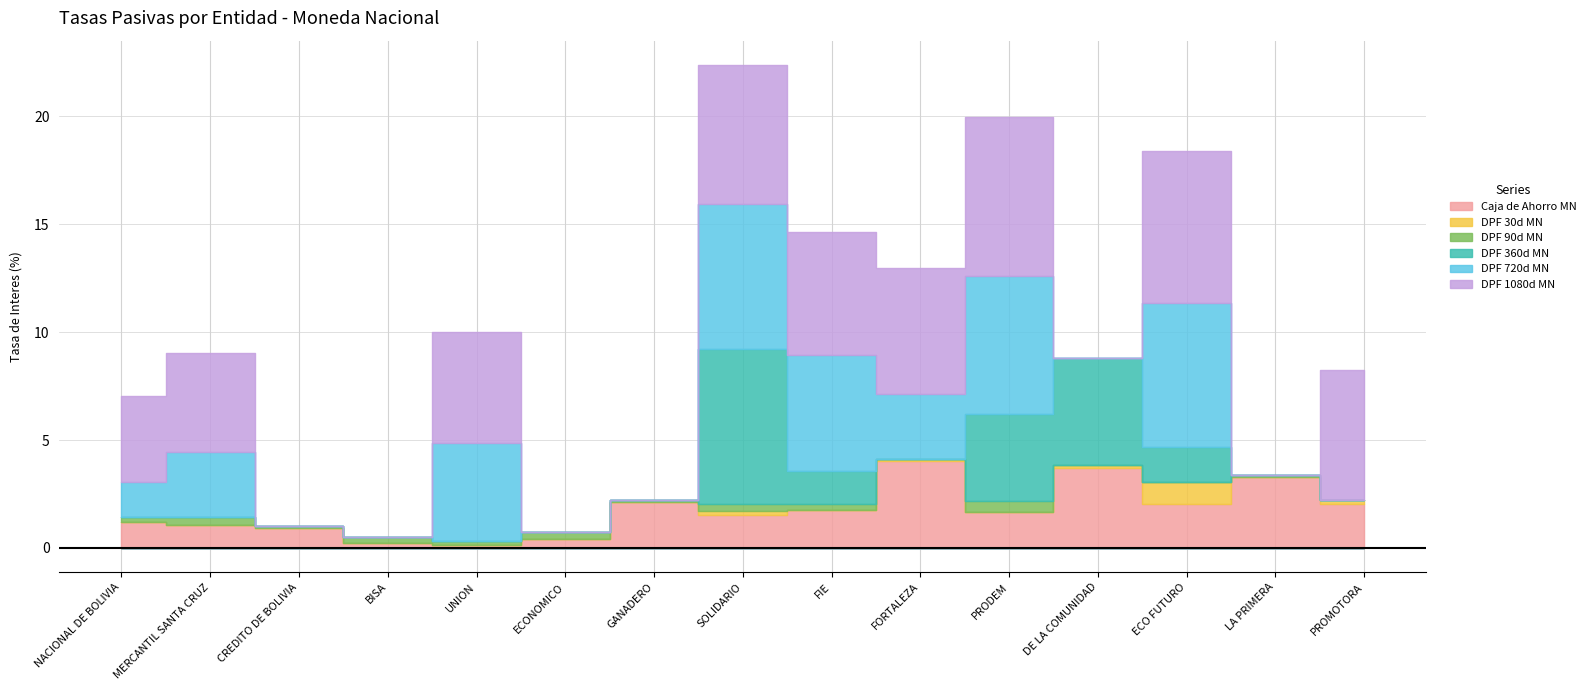

Which category has the highest value in the DPF 720d MN series?

SOLIDARIO